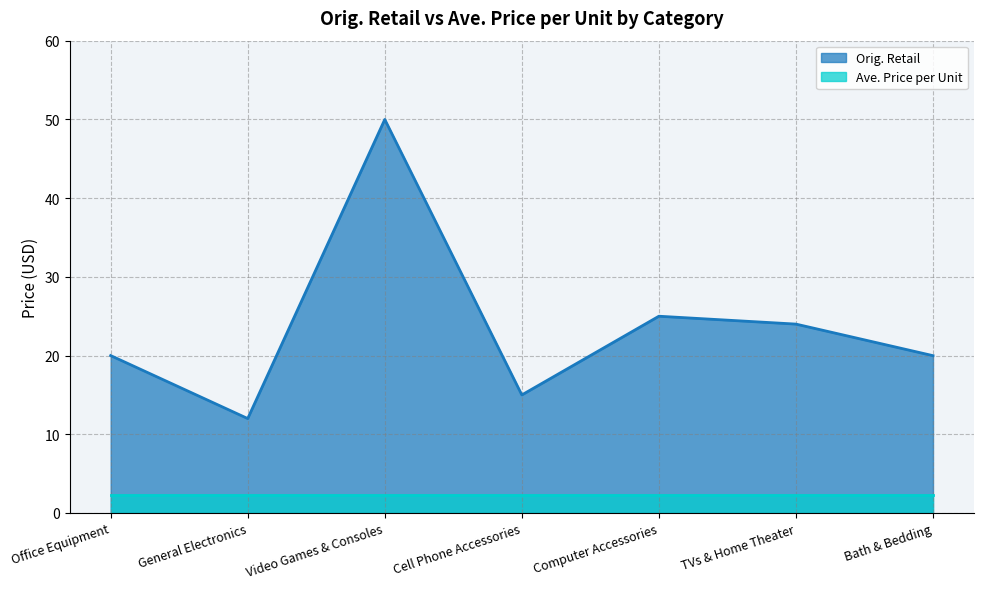

The value at Bath & Bedding is 27.3. True or false?

False